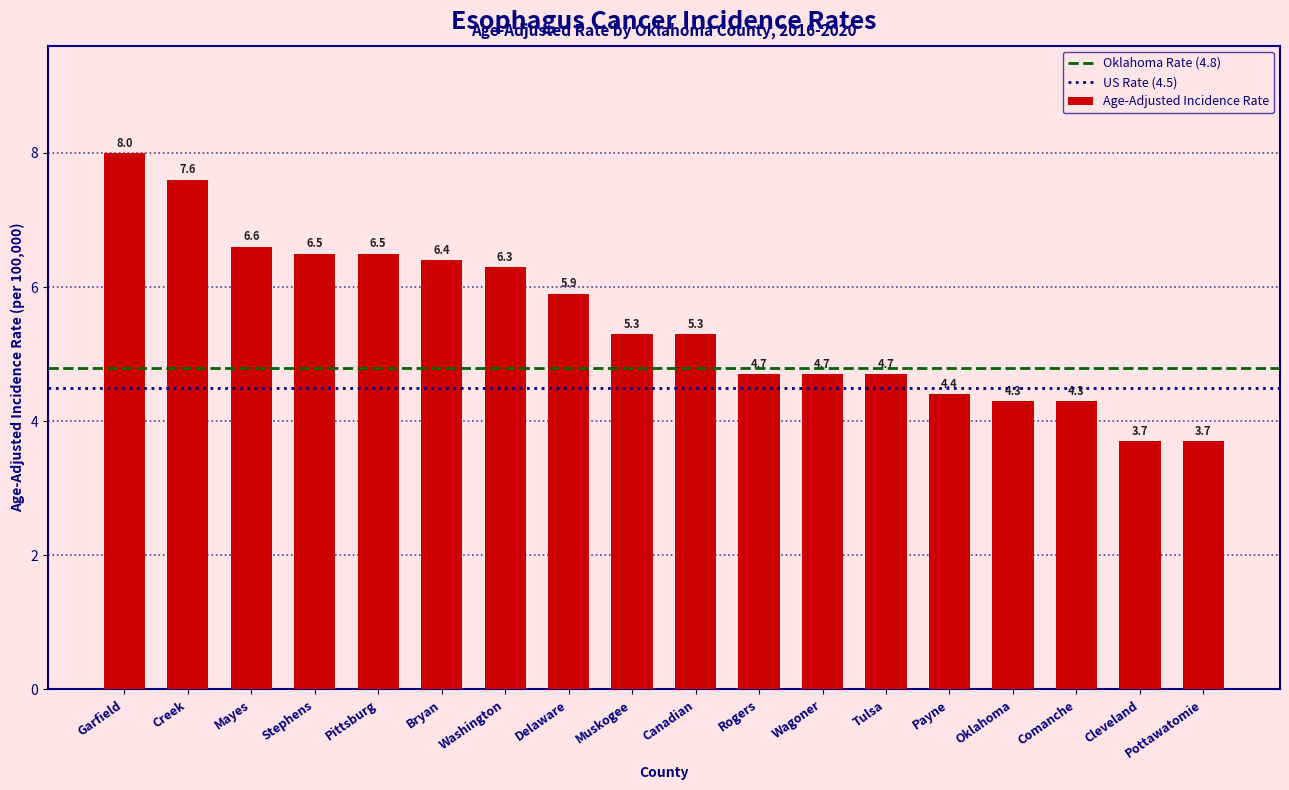

The chart shows a value of 4.3 at Oklahoma. True or false?

True